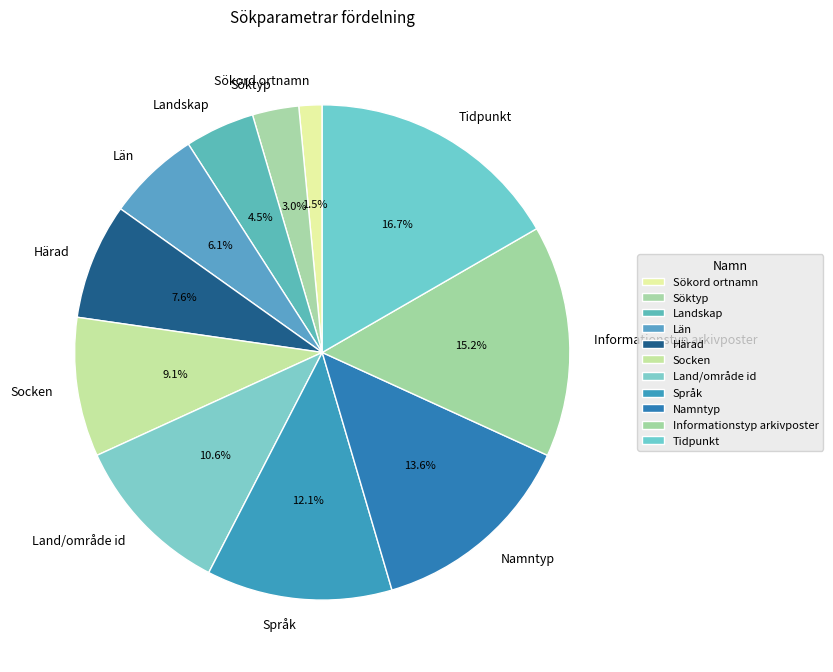

Does any single category account for the majority?

No